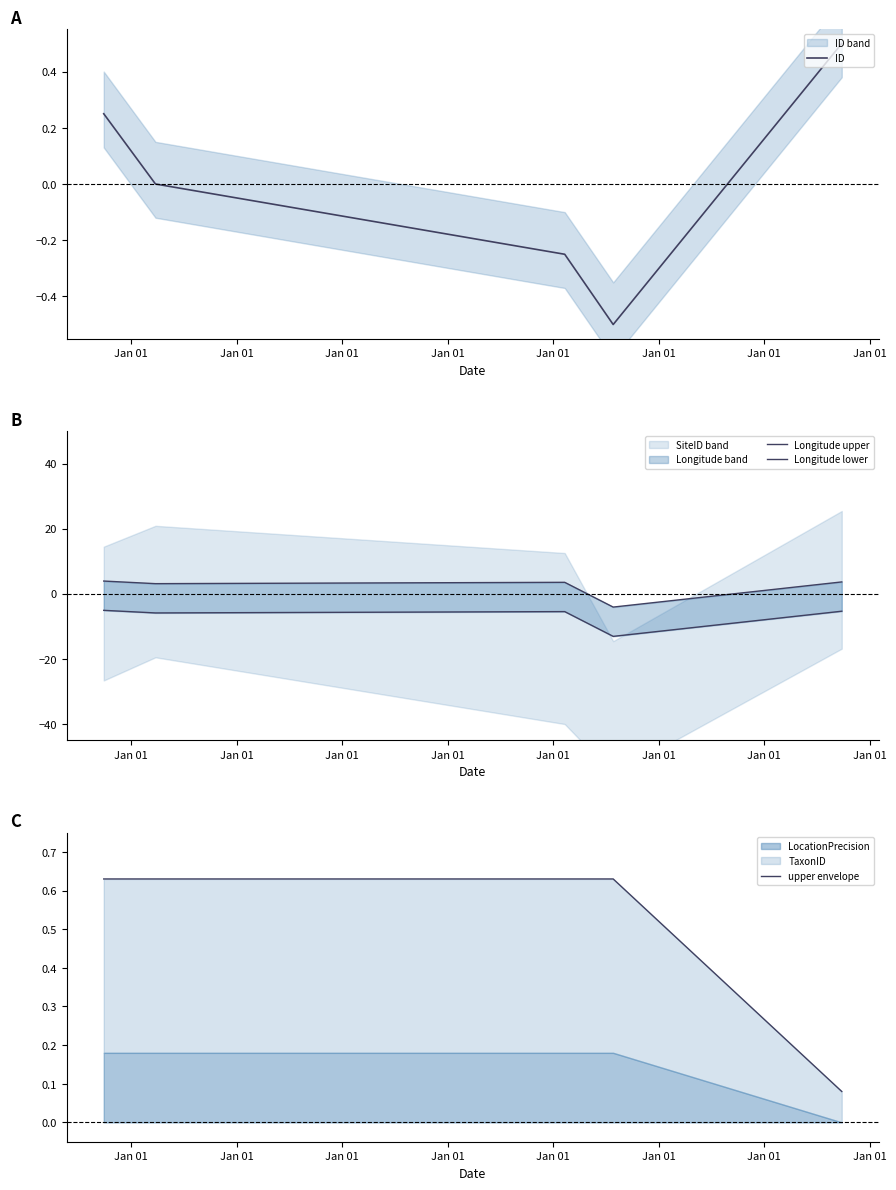

True or false: ID has more than 2 points higher than both neighbors.

False